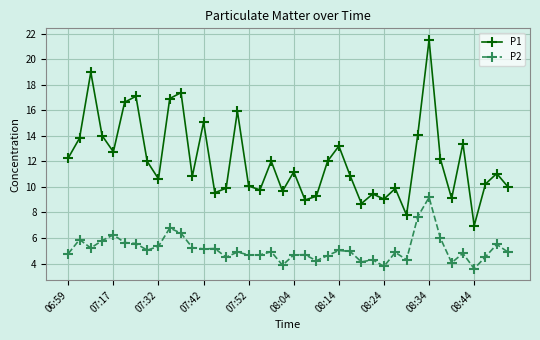

Which series has the widest spread of values?

P1